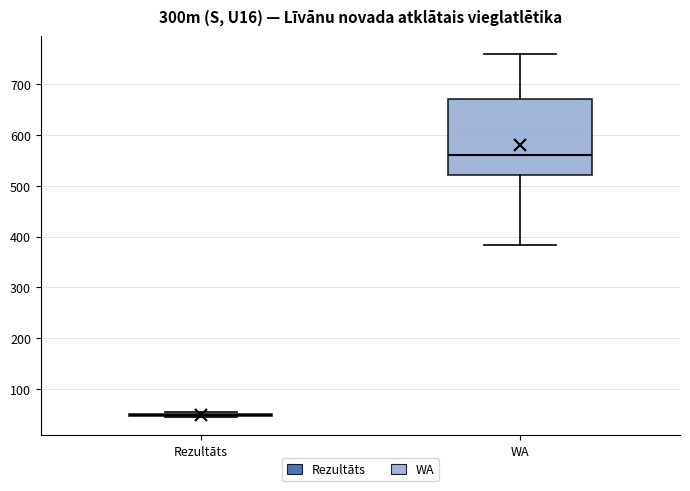

Reading left to right, read every box against the y-axis: the position of its median line, the range the box covers, and the ends of its whiskers. The values are not printed on the chart, so give them approximately, as read against the axis.

Rezultāts: box collapsed to a line at 50, whiskers 40 to 50
WA: median 560, box 520 to 670, whiskers 380 to 760